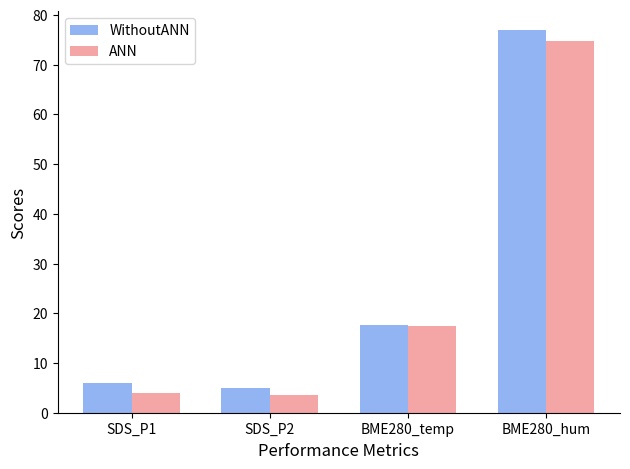

Between SDS_P2 and BME280_hum, which series saw the biggest shift?

WithoutANN